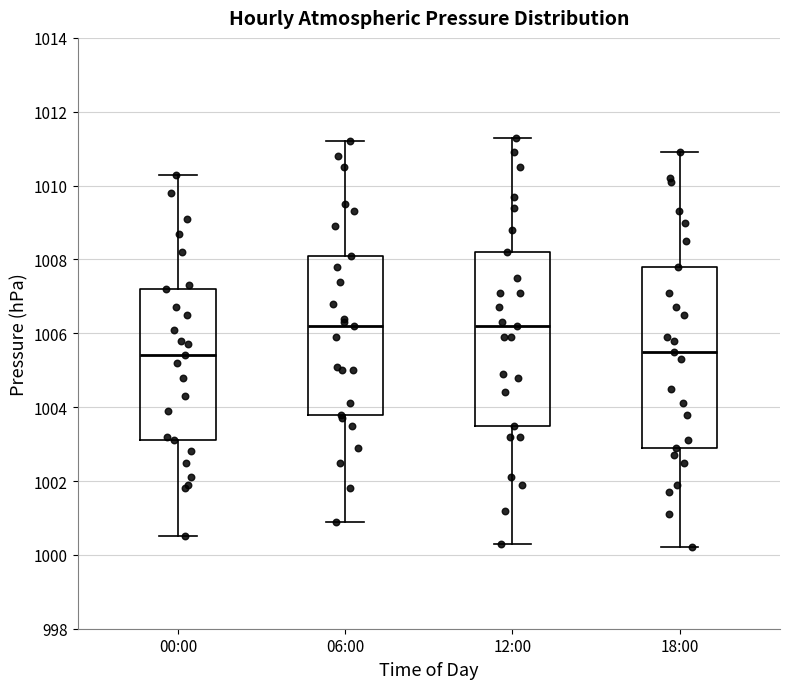

Where is the lower edge of the box for 18:00 on the y-axis? The values are not printed on the chart, so give them approximately, as read against the axis.

1003.0